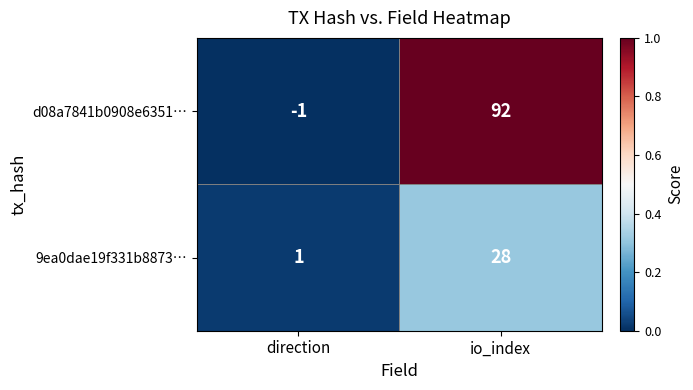

What is the difference between the d08a7841b0908e6351… values at direction and io_index?

93